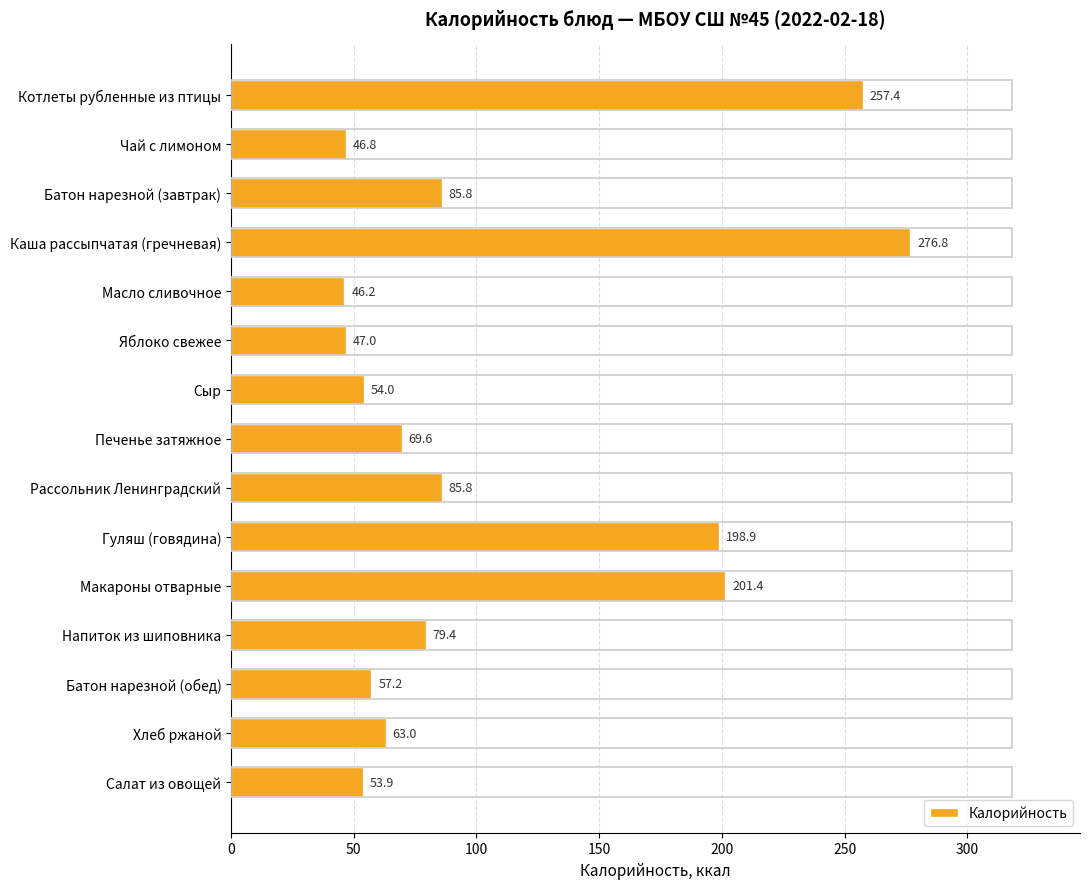

What is the maximum value shown in the chart?

276.8